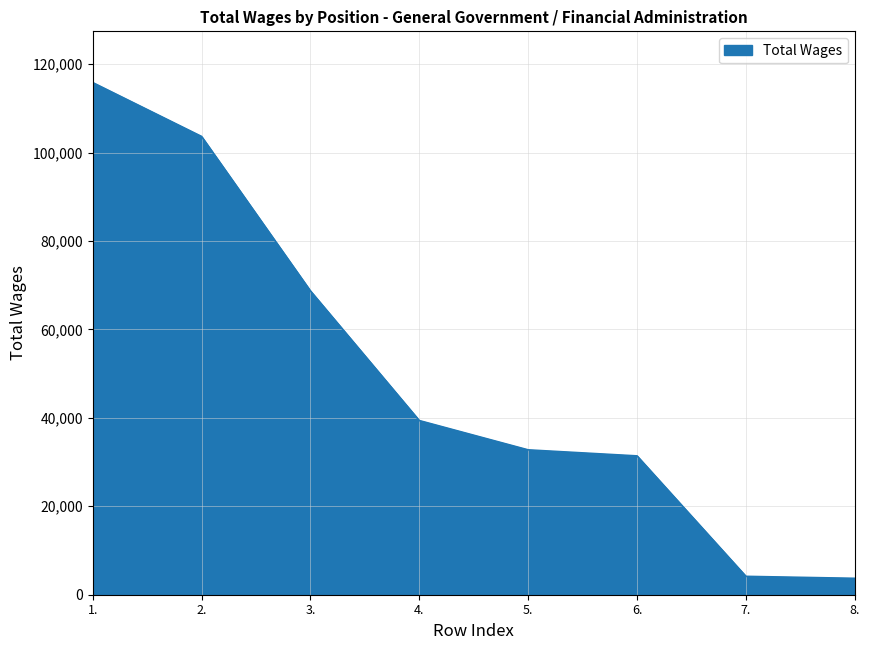

What is the change in value from 6. to 7.?

-27239